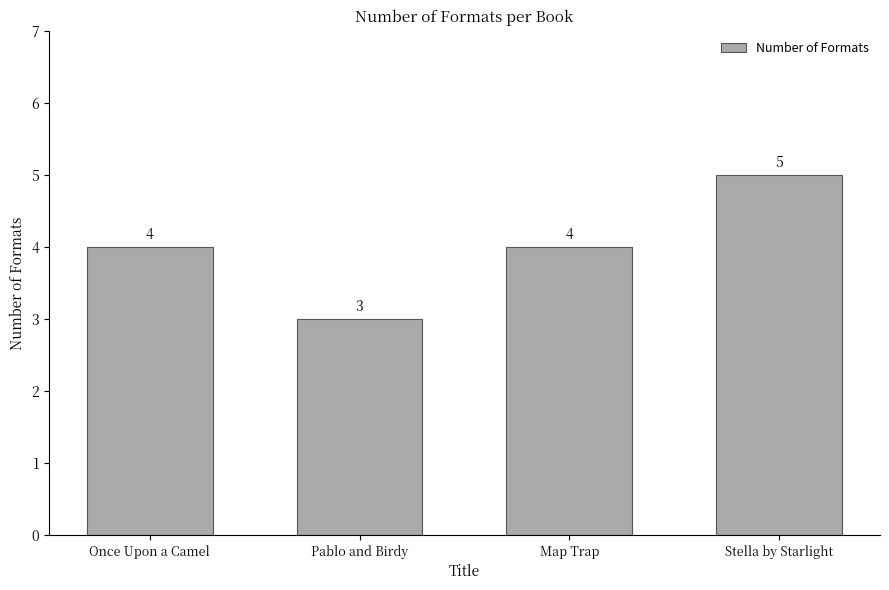

Approximately how many times larger is the value at Once Upon a Camel compared to Map Trap?

1.0